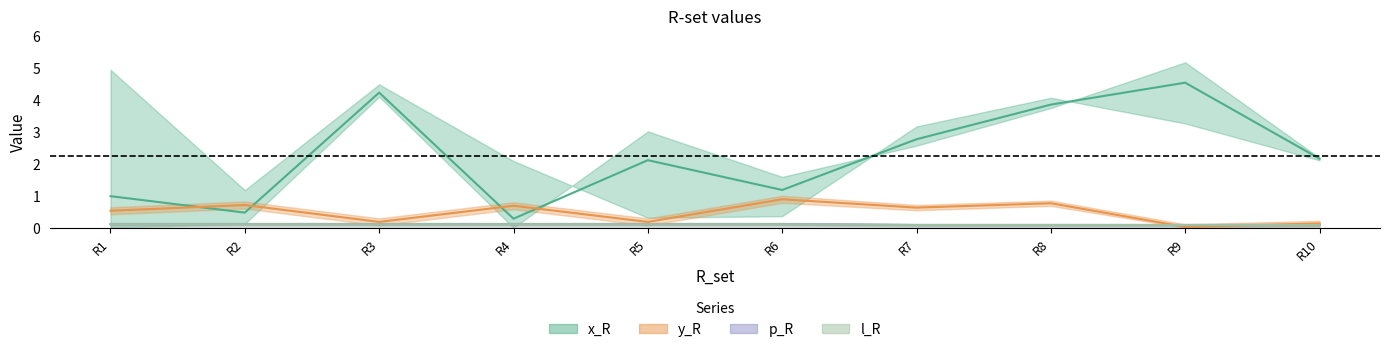

What is the difference between the second highest and minimum values in the x_R series?

3.9